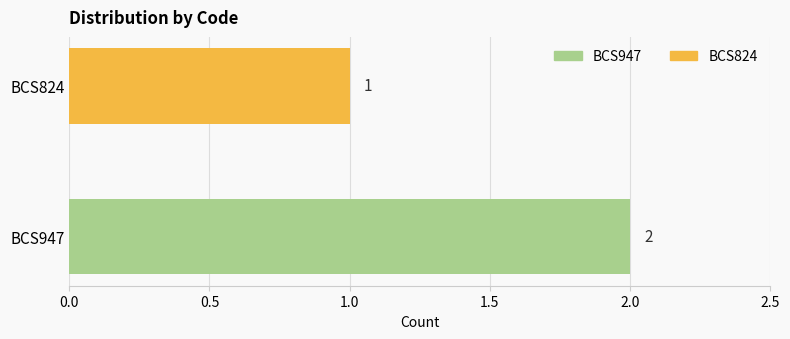

What are all the series names shown in the legend?

BCS947, BCS824